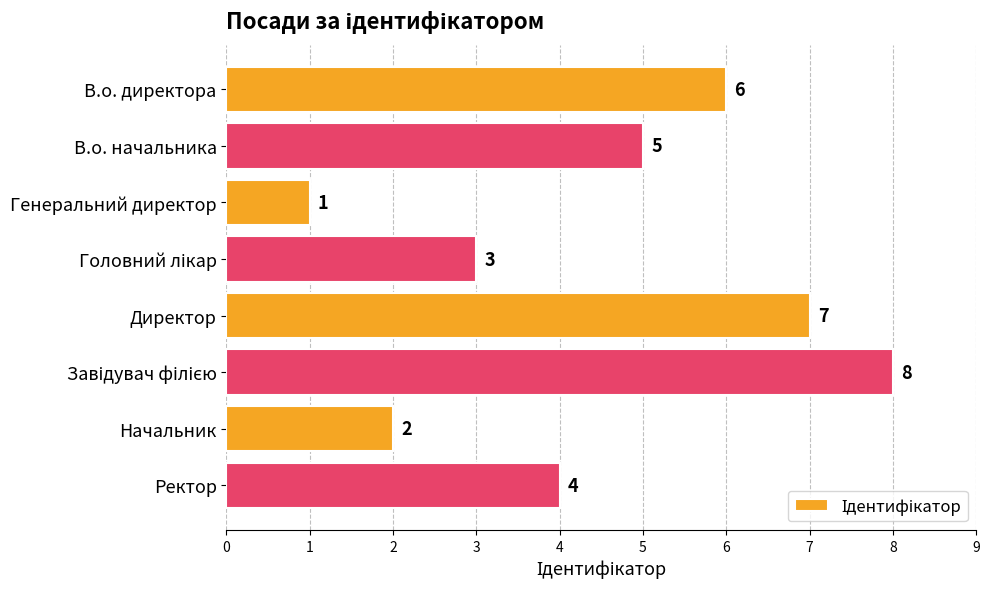

Where is the data nearest to the value 4?

Ректор